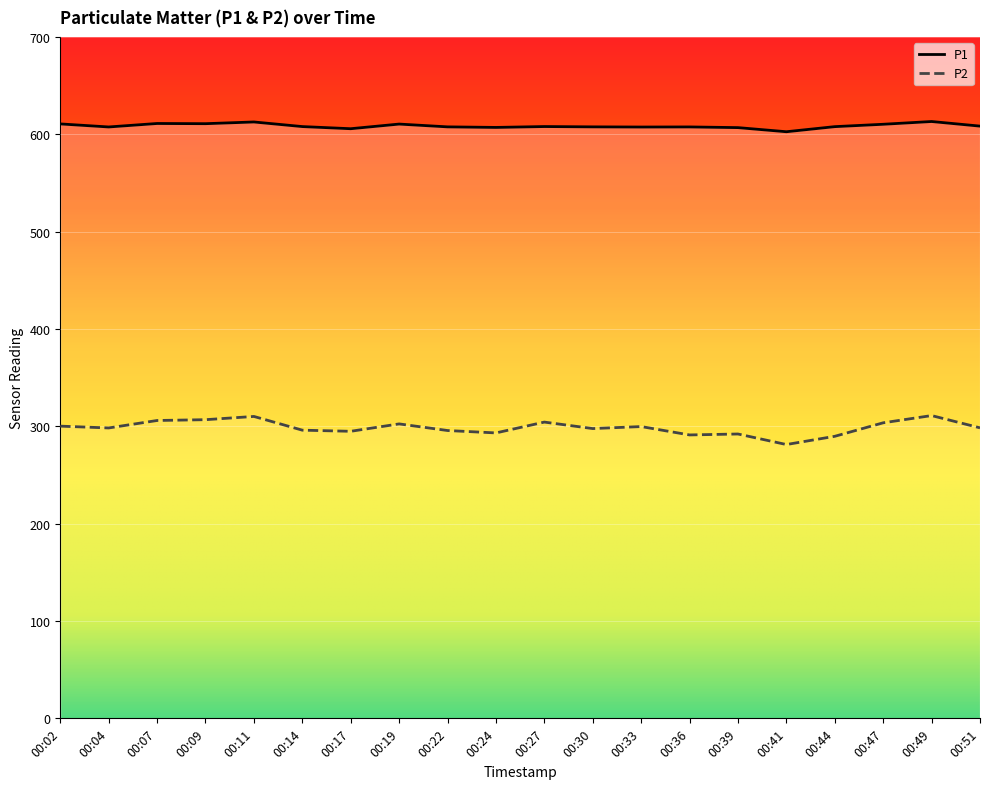

At which category does P1 reach its first local valley?

00:04